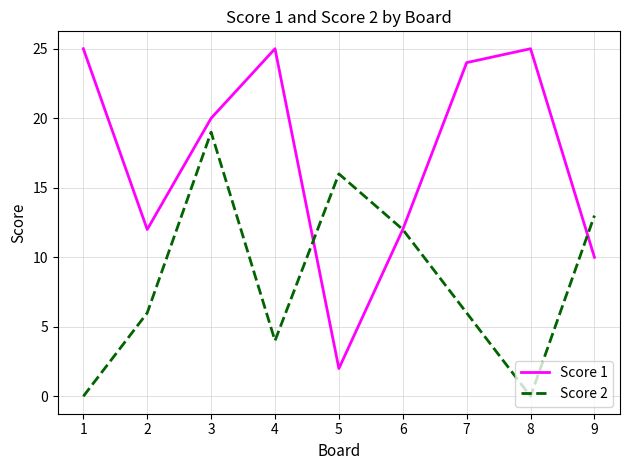

Which series has the largest total across all categories?

Score 1